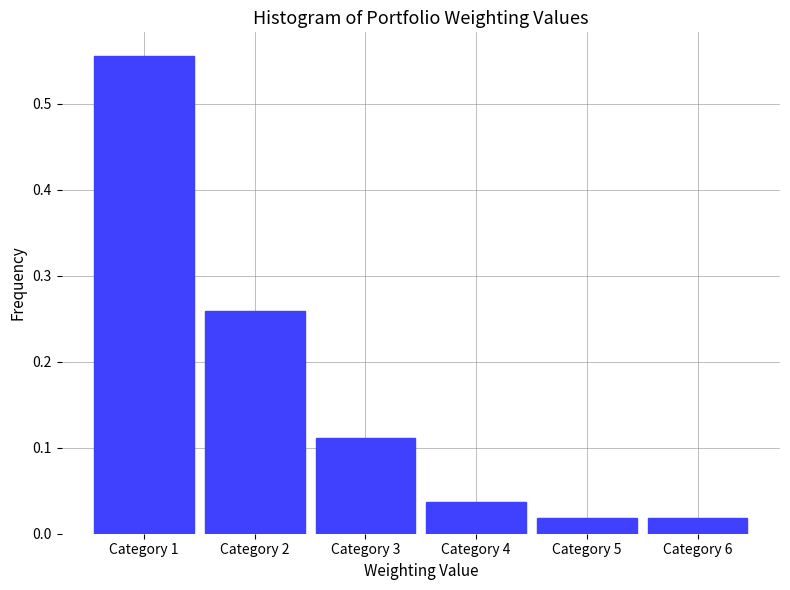

The chart shows a value of 0.2 at Category 1. True or false?

False